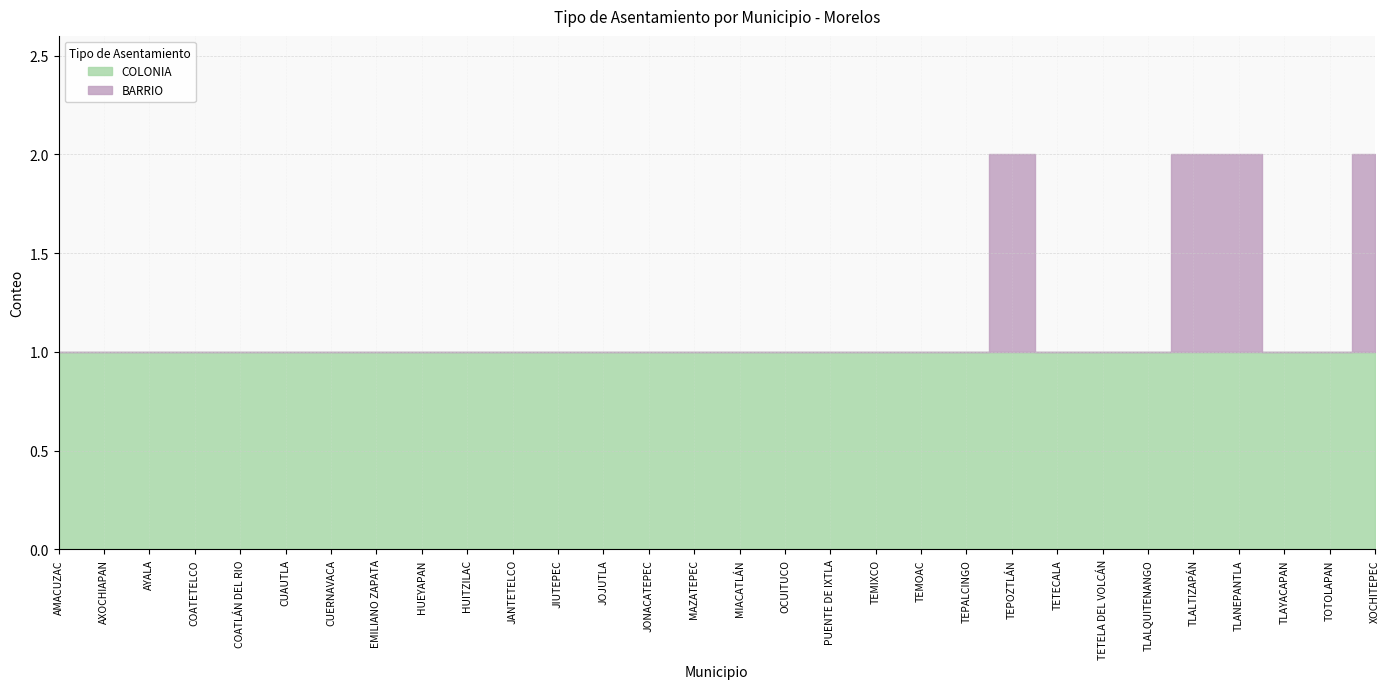

How many data points does each series have?

30